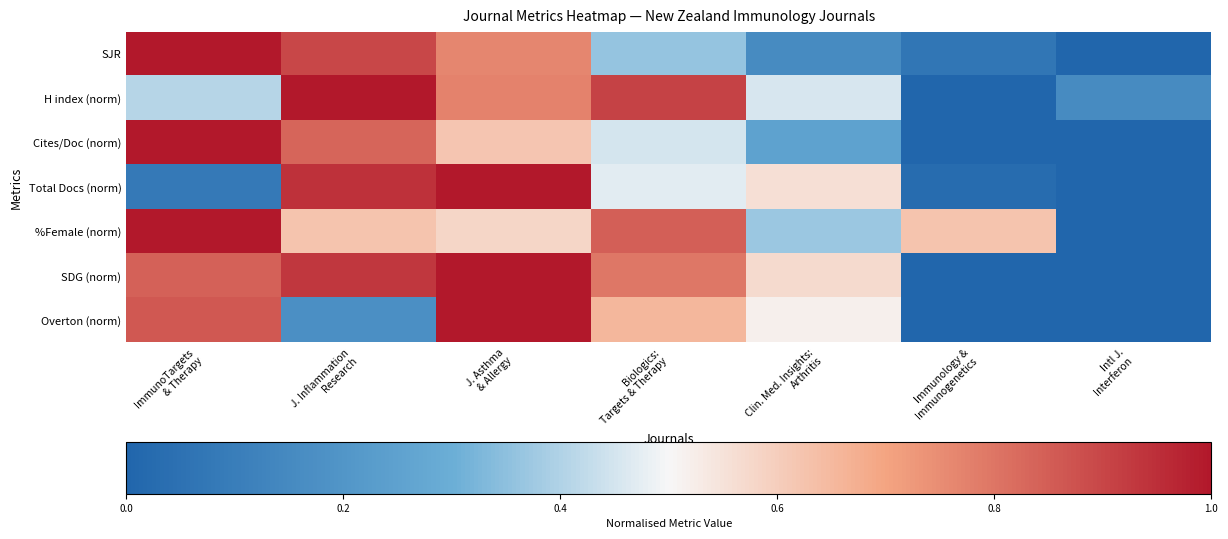

At J. Asthma & Allergy, list the series in order from smallest to largest.

%Female (norm), Cites/Doc (norm), SJR, H index (norm), Total Docs (norm), SDG (norm), Overton (norm)